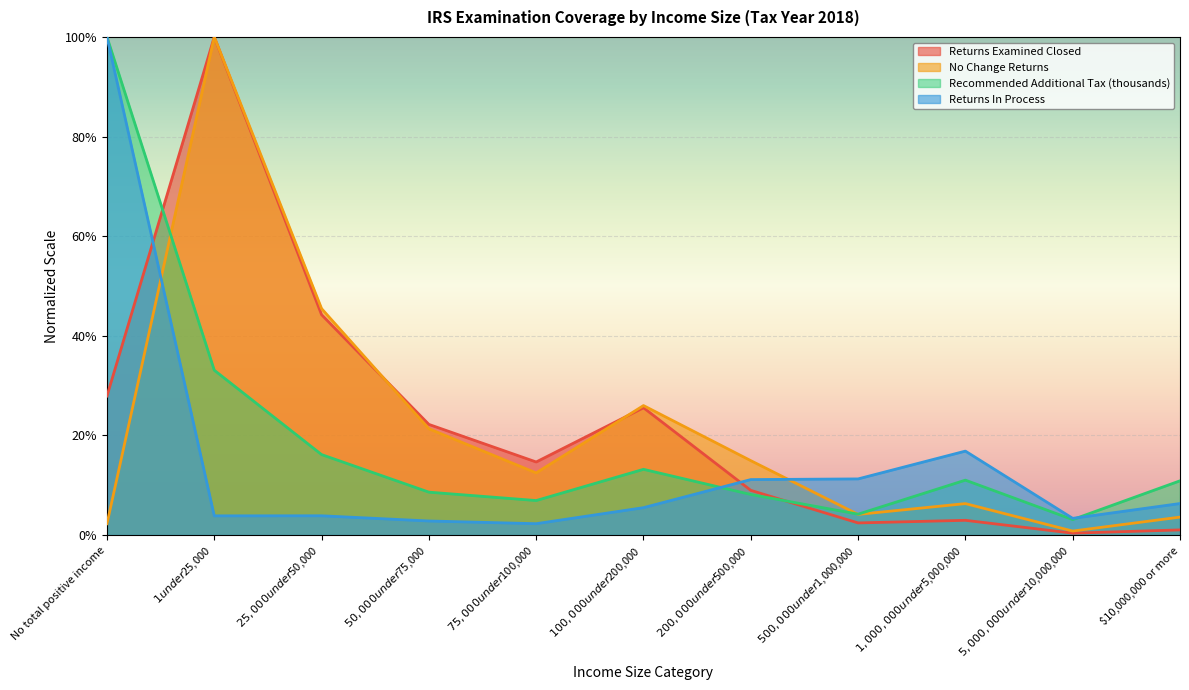

How many categories are shown in the chart?

11